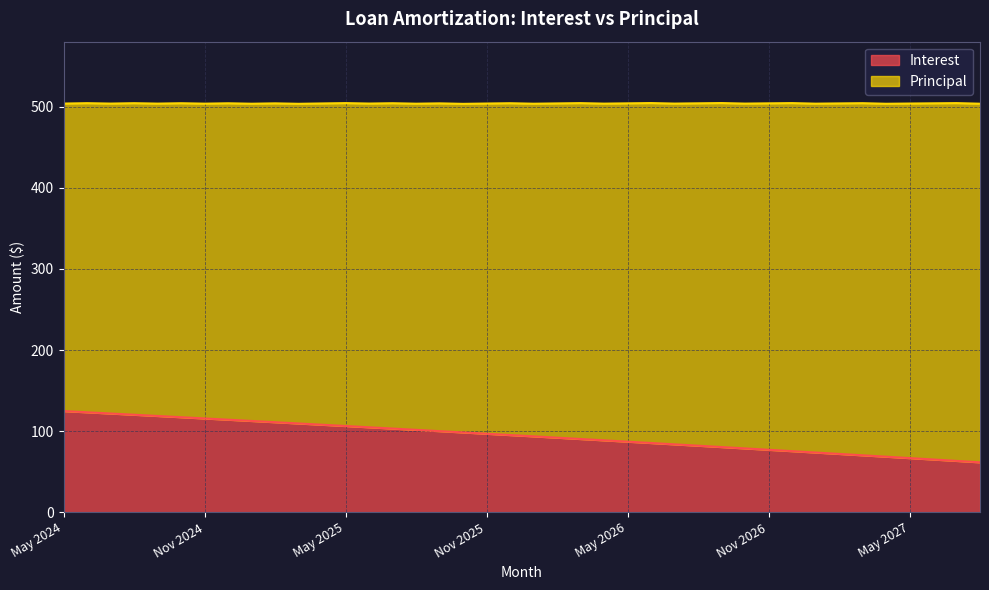

What position from the right is Dec 2025?

21